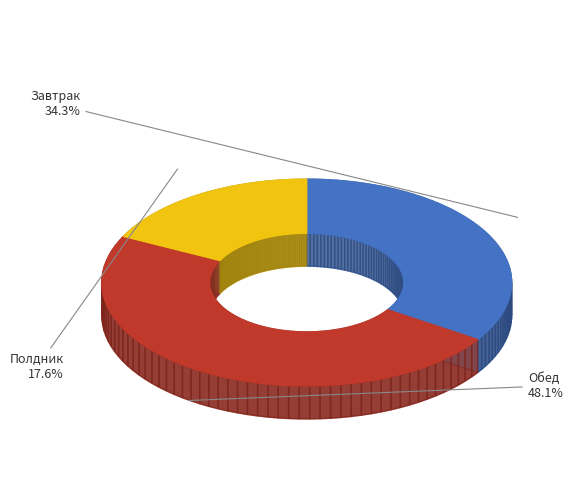

How many segments does this pie chart have?

3